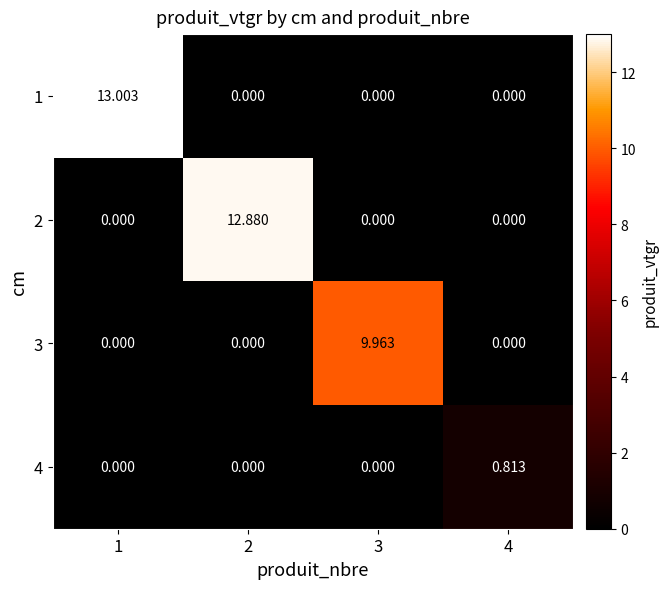

How many positive values does the 1 series have?

1